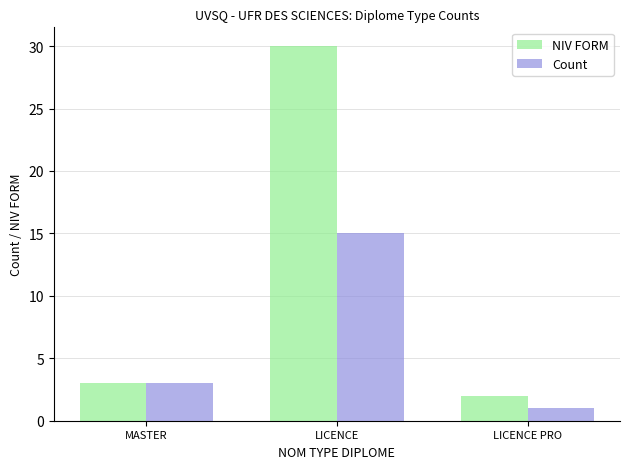

How many bars are there in each group?

2